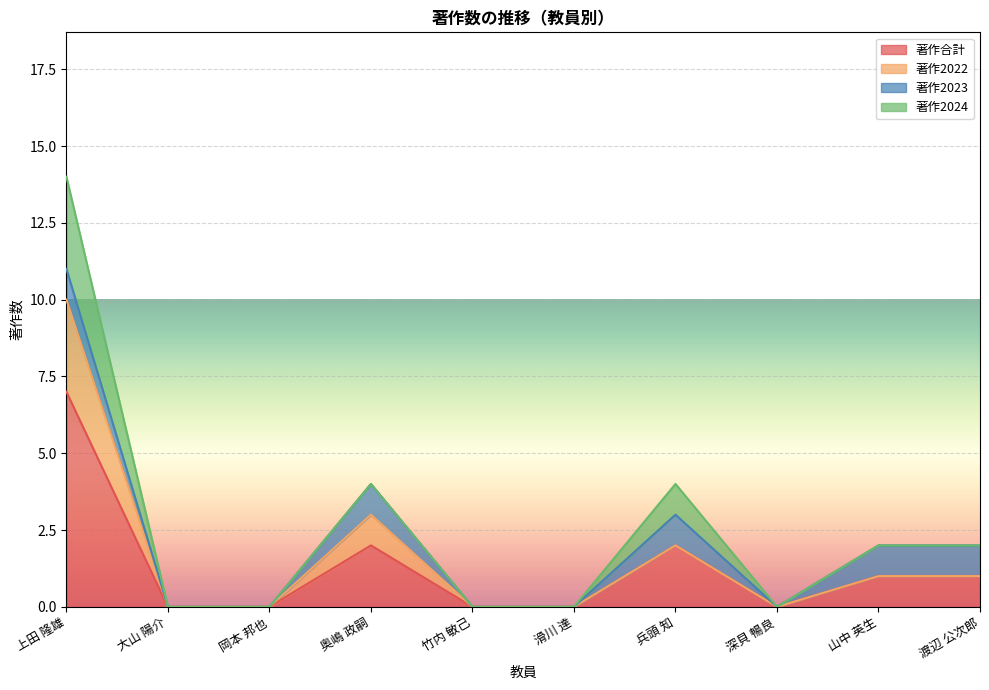

True or false: 著作合計 and 著作2022 cross at least once.

False